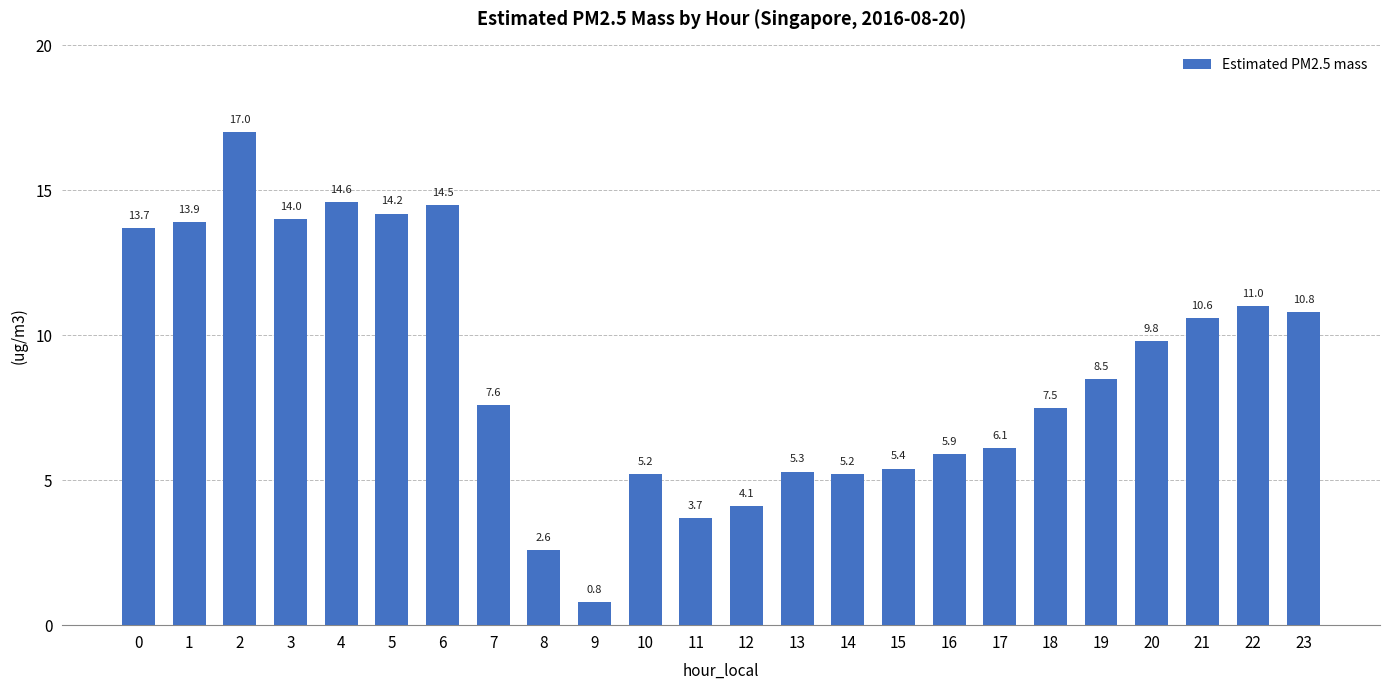

What is the change in value from 8 to 20?

+7.2